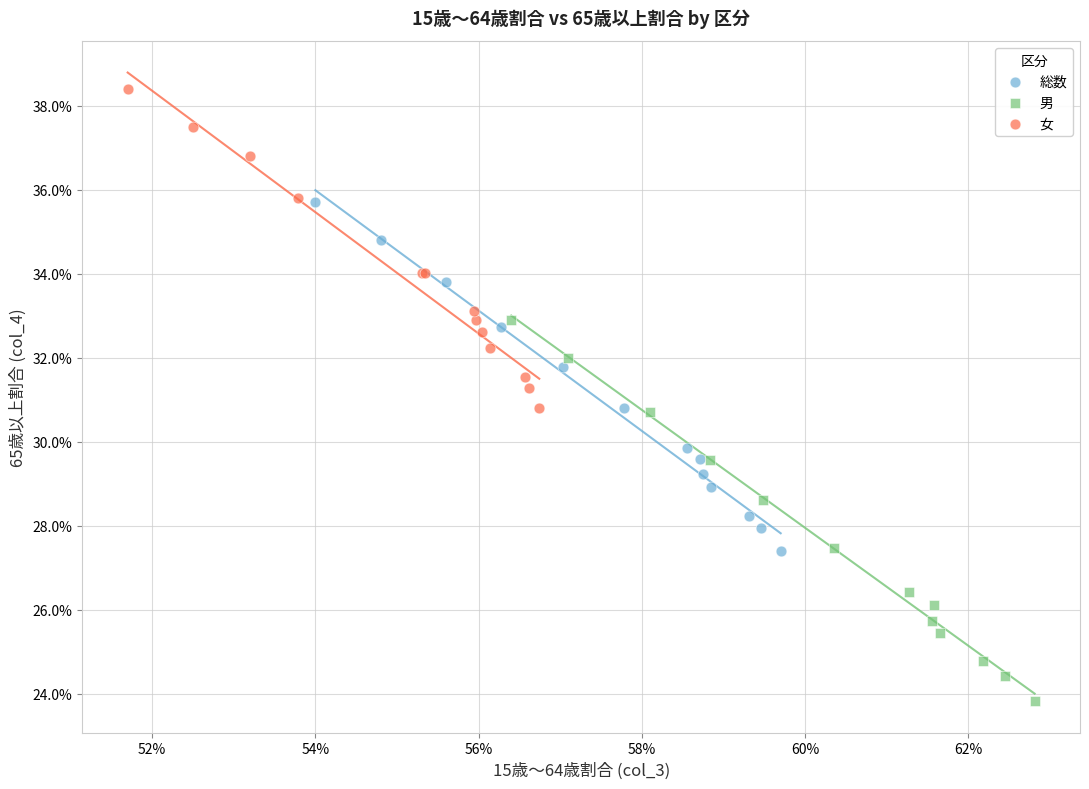

Which series reaches the maximum Y coordinate?

女